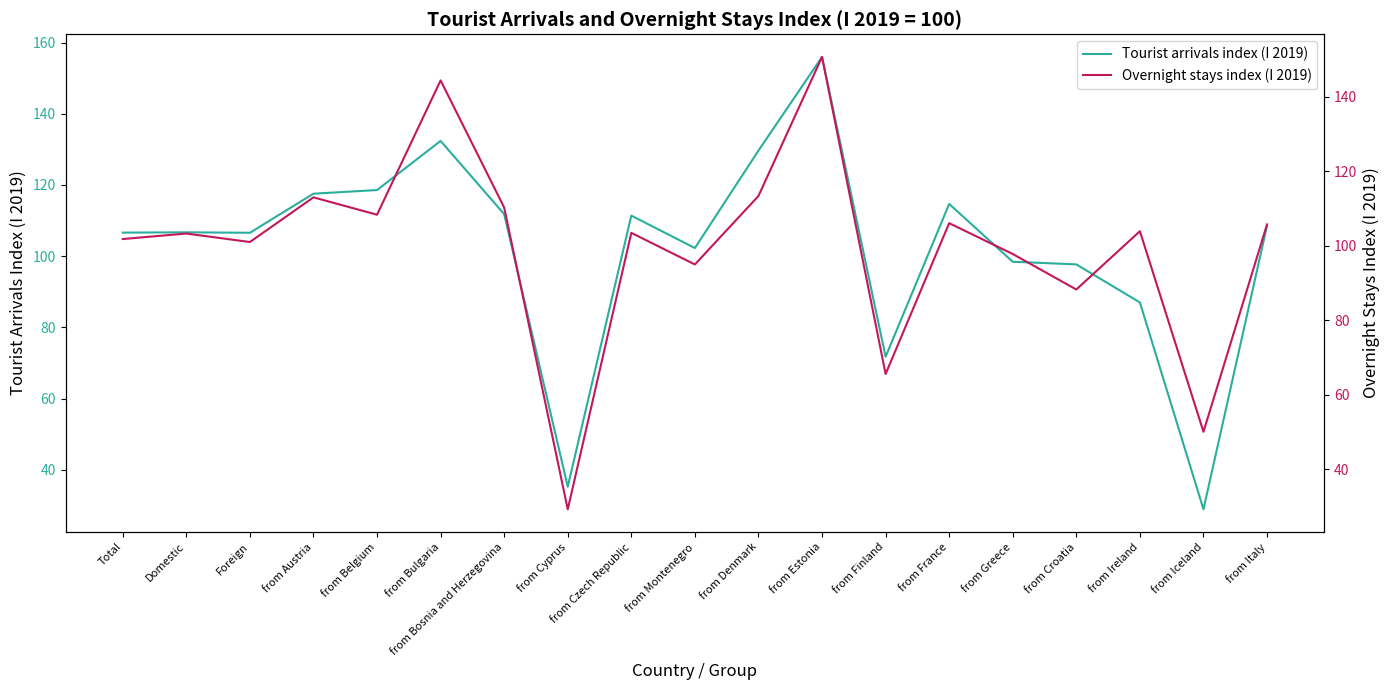

What value does the Tourist arrivals index (I 2019) series have at from Croatia?

97.7